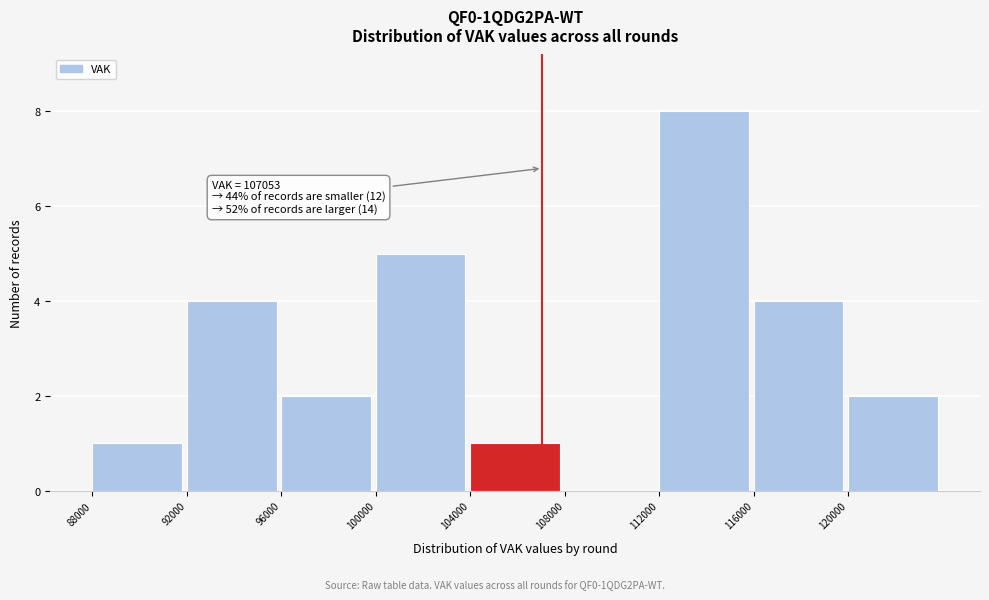

Which range on the x-axis has the tallest bar?

112000 to 116000